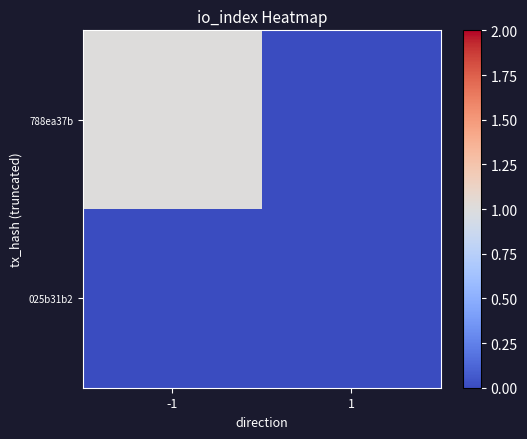

At -1, list the series in order from smallest to largest.

025b31b2, 788ea37b